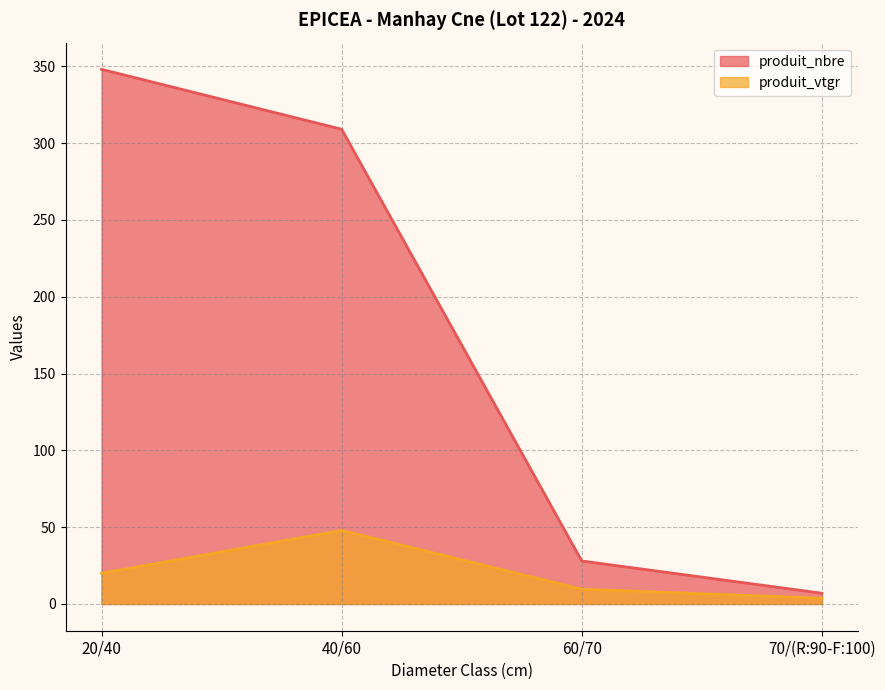

True or false: produit_nbre and produit_vtgr intersect in this chart.

False